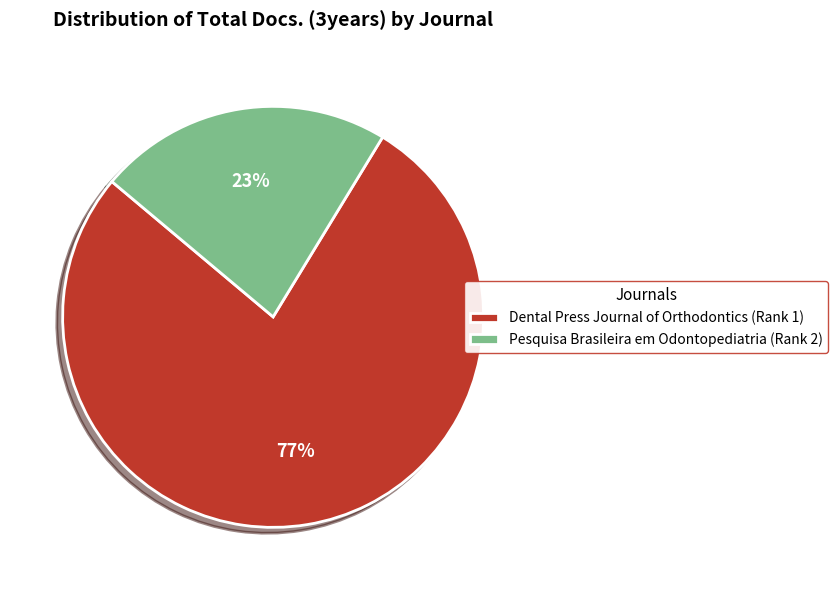

Which has a higher value, Dental Press Journal of Orthodontics (Rank 1) or Pesquisa Brasileira em Odontopediatria (Rank 2)?

Dental Press Journal of Orthodontics (Rank 1)